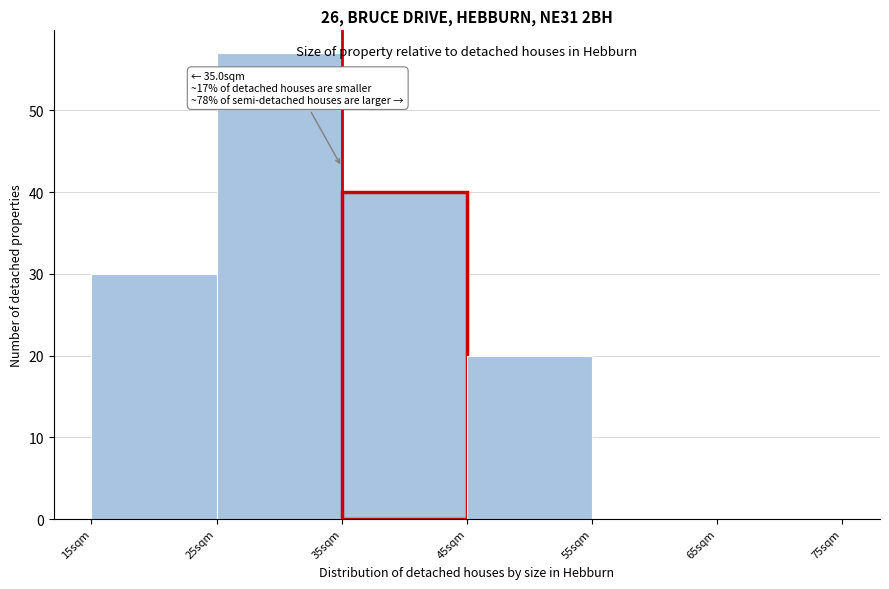

Which range on the x-axis has the tallest bar?

25 to 35